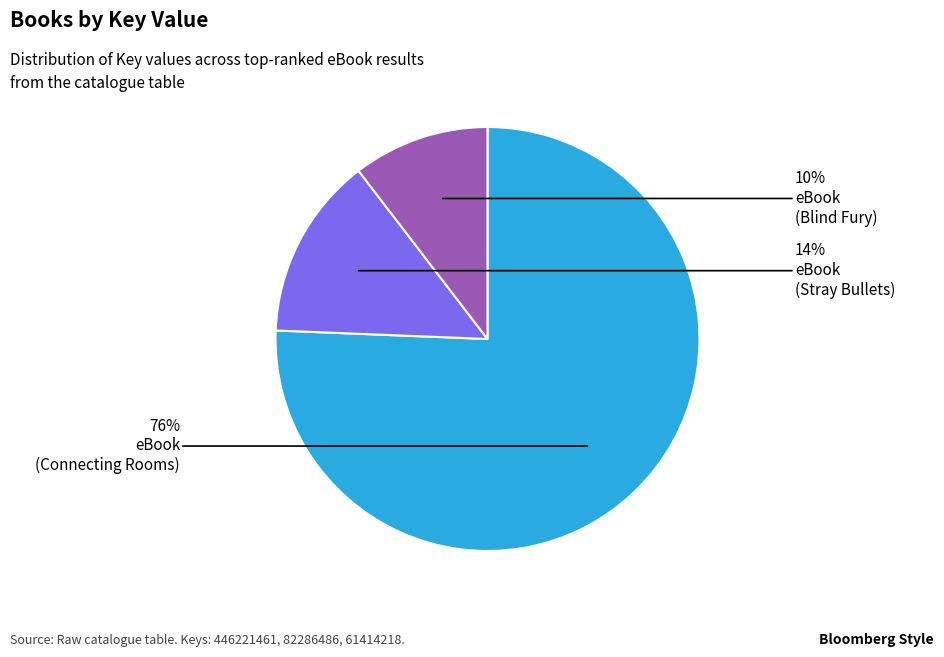

To the nearest percent, what is the average slice percentage?

33%